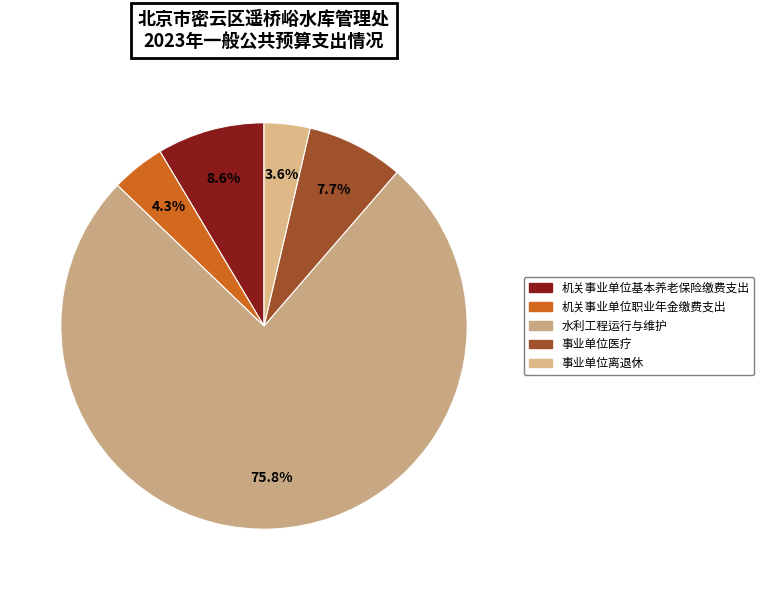

What percentage is the 水利工程运行与维护 slice, to the nearest percent?

76%